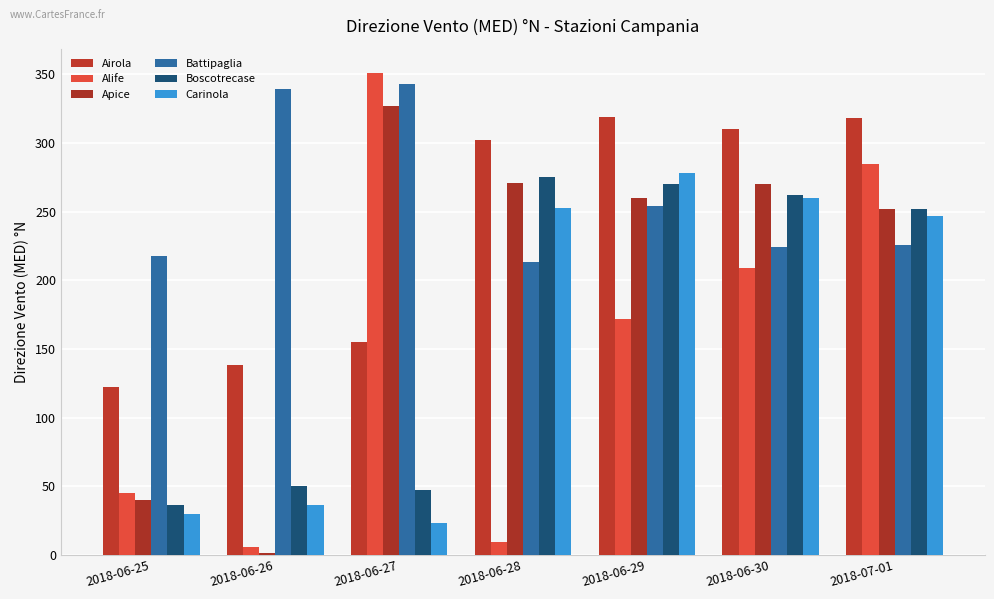

What is the maximum value for Airola?

319